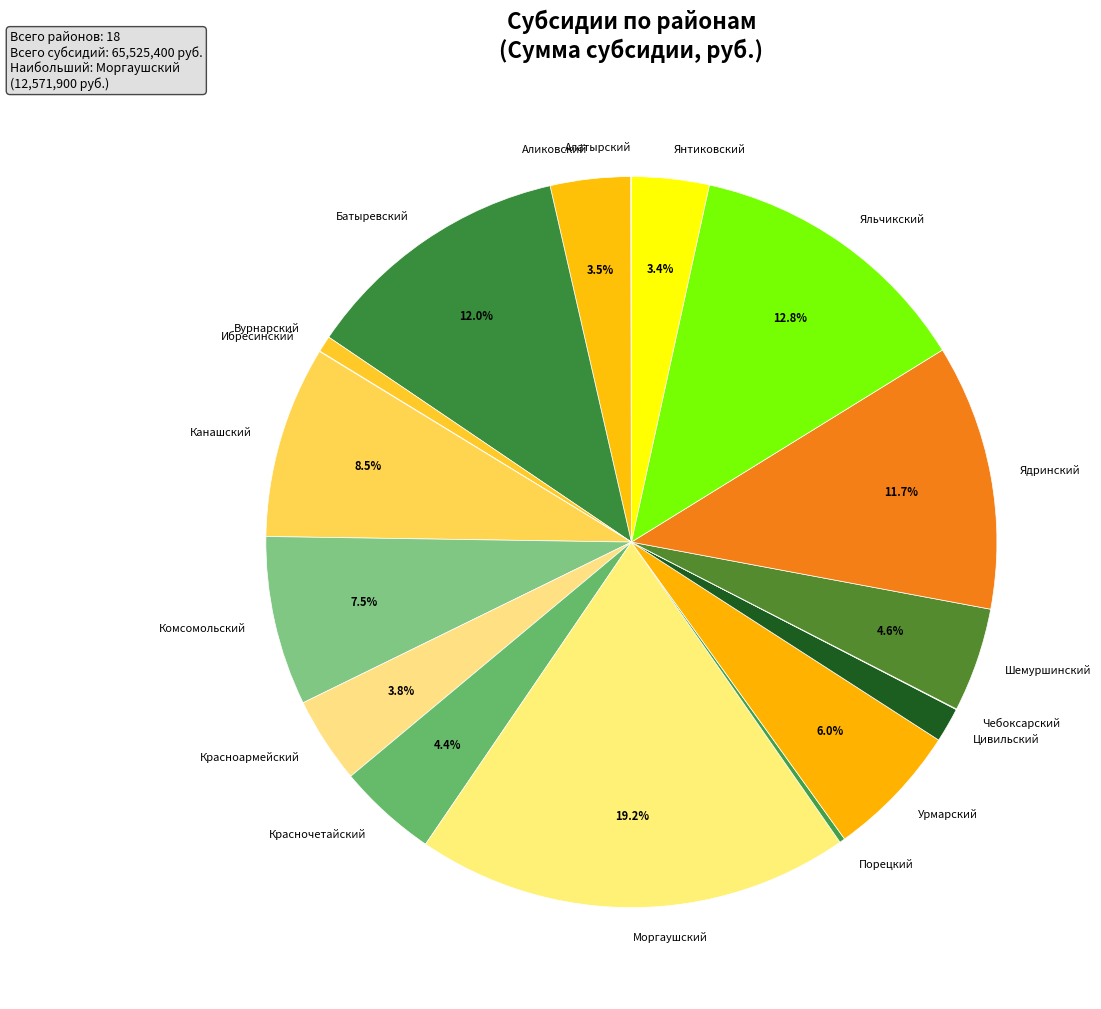

Combined, do Цивильский and Вурнарский account for over 50%?

No